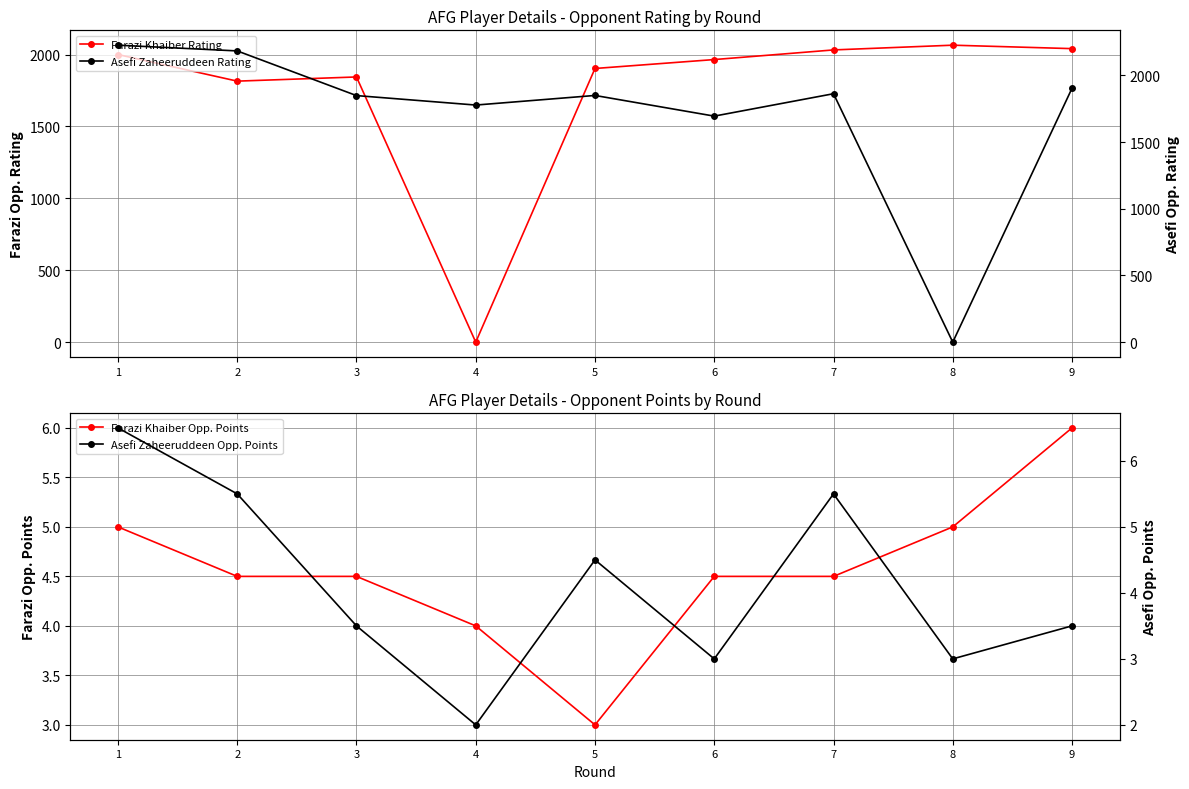

What value does the Asefi Zaheeruddeen Rating series have at 3?

1849.0